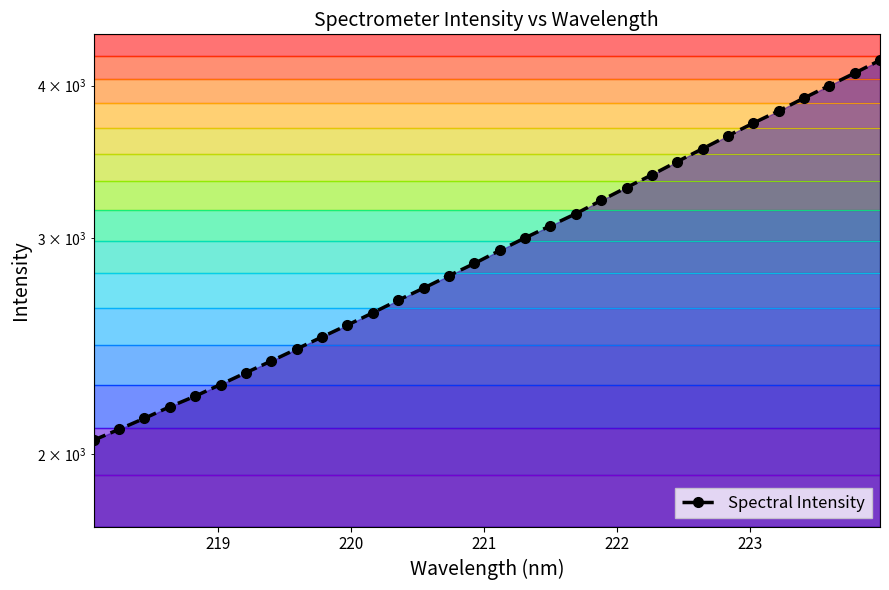

What is the difference between the maximum and minimum values?

2142.6